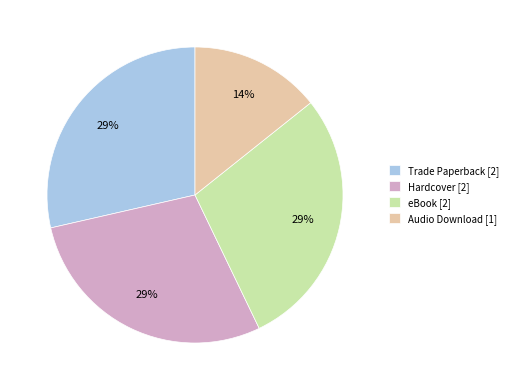

Combined, do Audio Download [1] and Trade Paperback [2] account for over 50%?

No